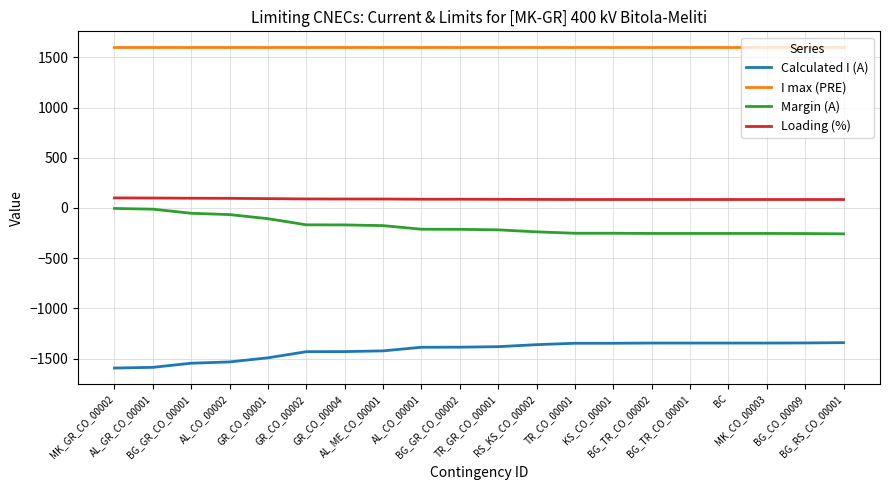

How many values in the Loading (%) series are below 87?

10